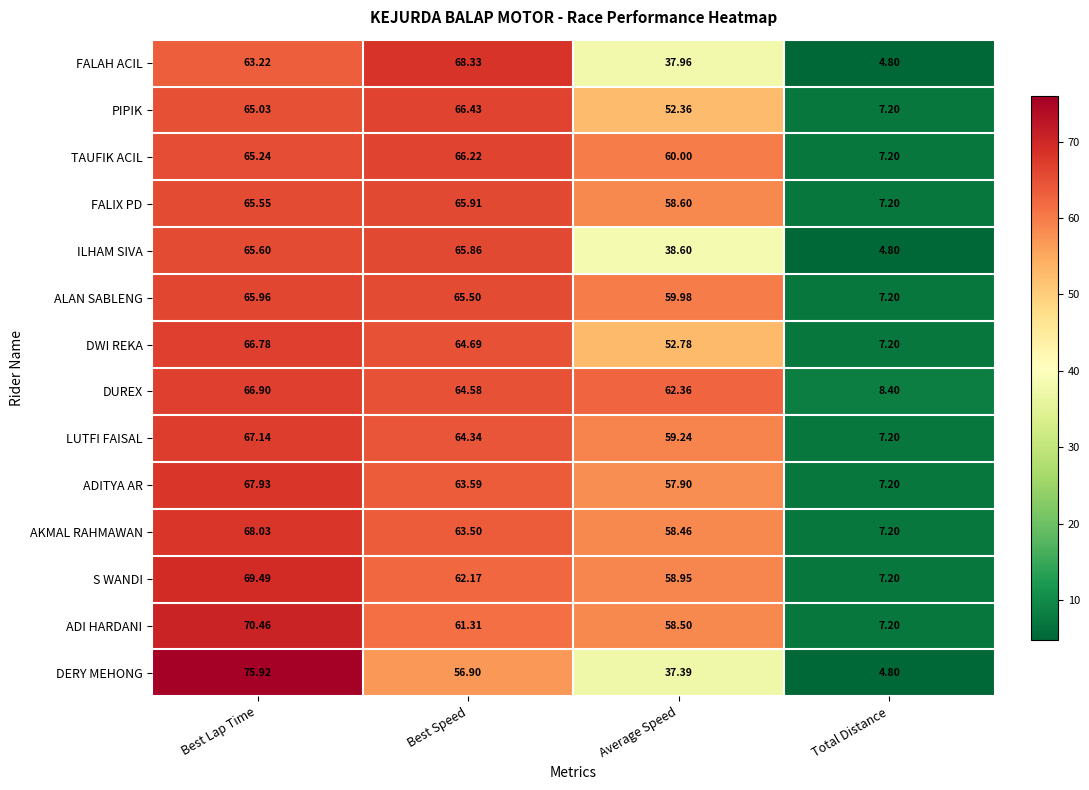

Which series has the largest range (max minus min)?

DERY MEHONG